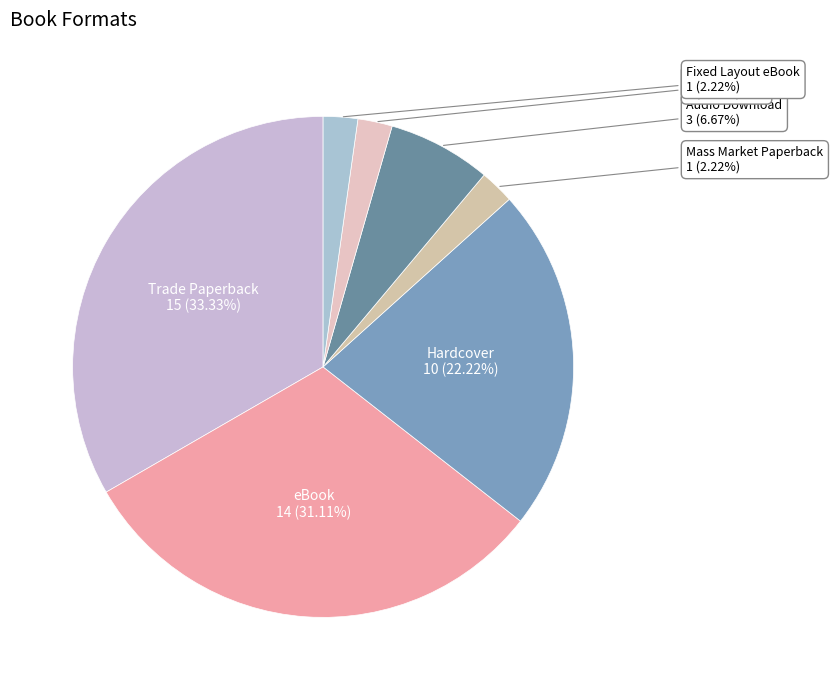

To the nearest percent, what is the difference between the Trade Paperback and Compact Disk slice percentages?

31%